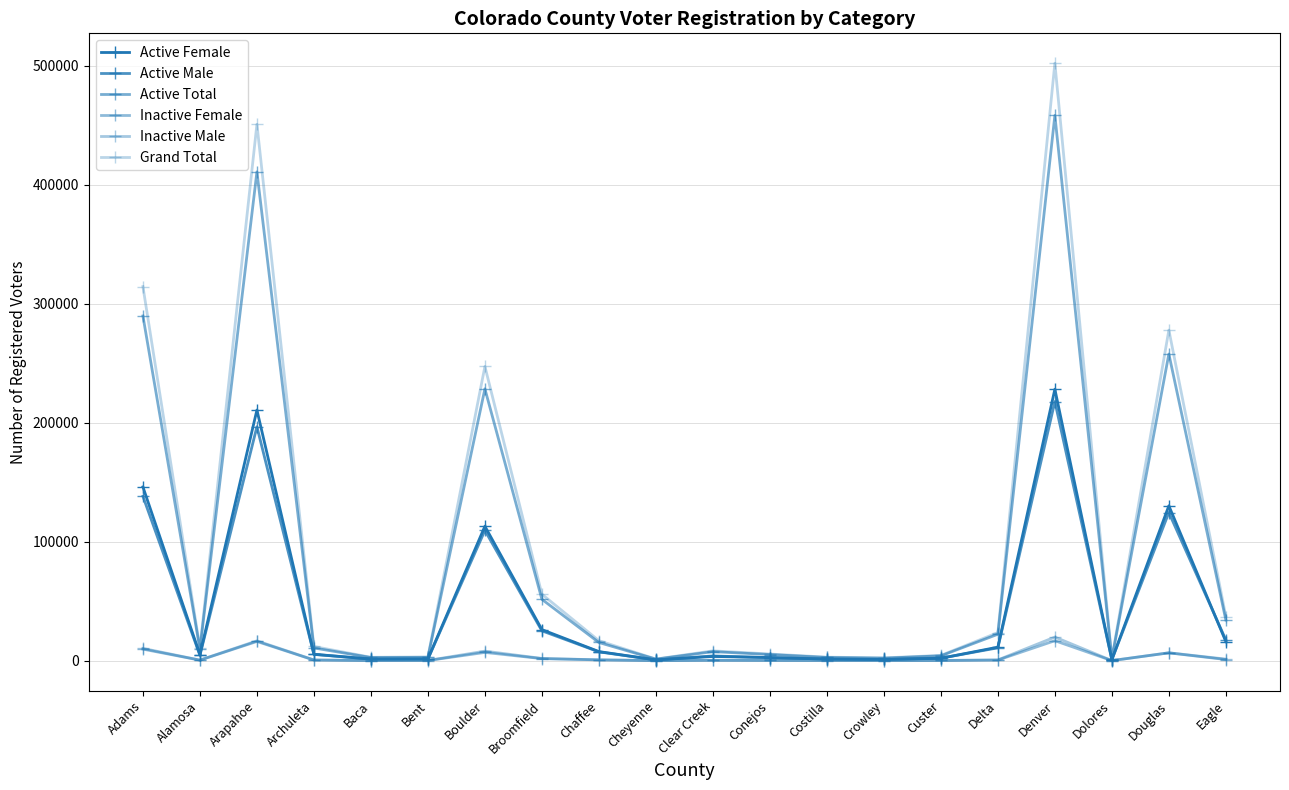

How many lines are shown in the chart?

6